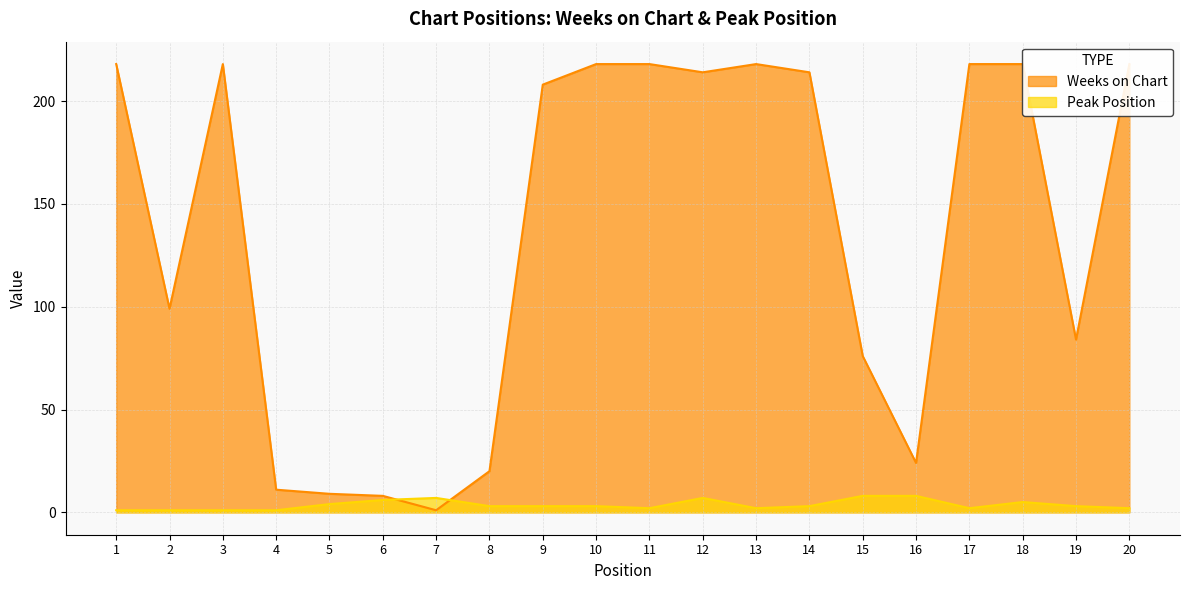

How many times do Peak Position and Weeks on Chart cross each other?

2